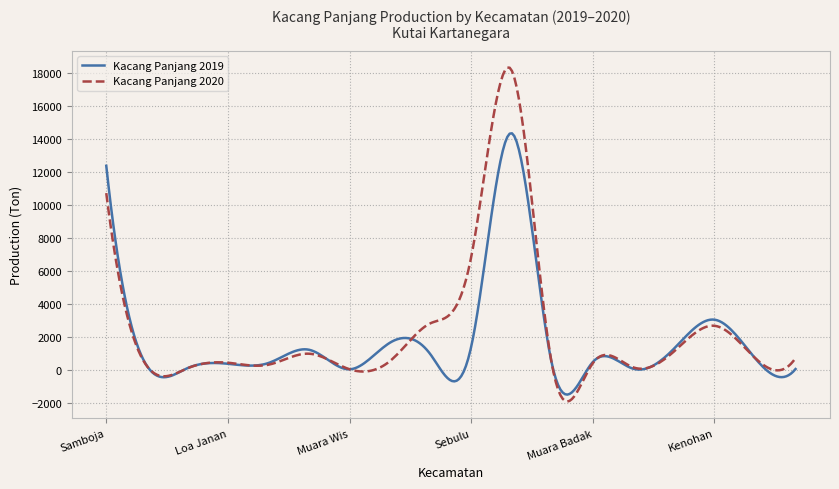

Which series has the largest range (max minus min)?

Kacang Panjang 2020